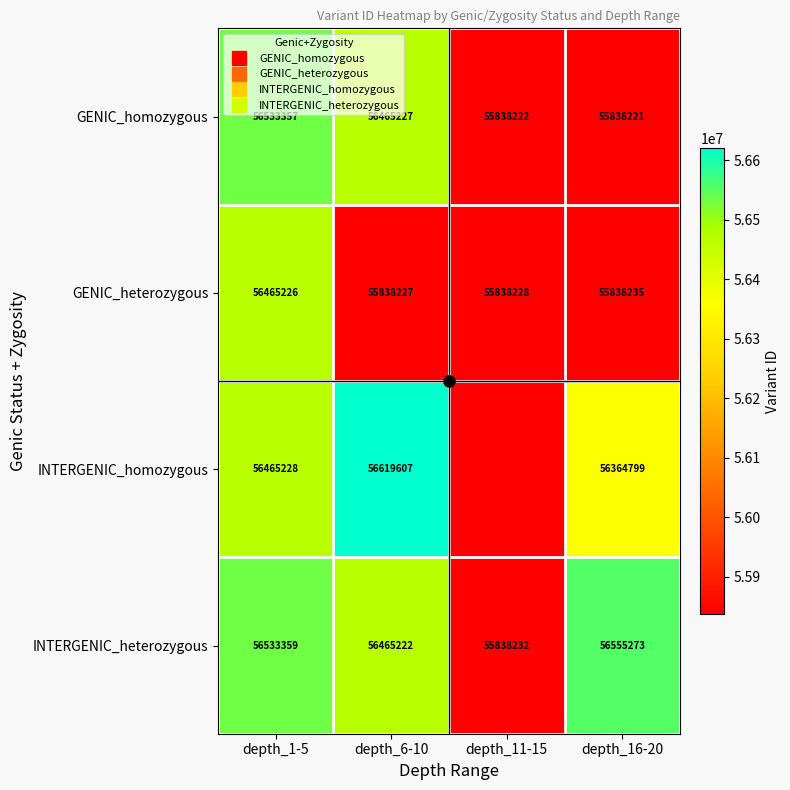

How many distinct data groups are displayed?

4